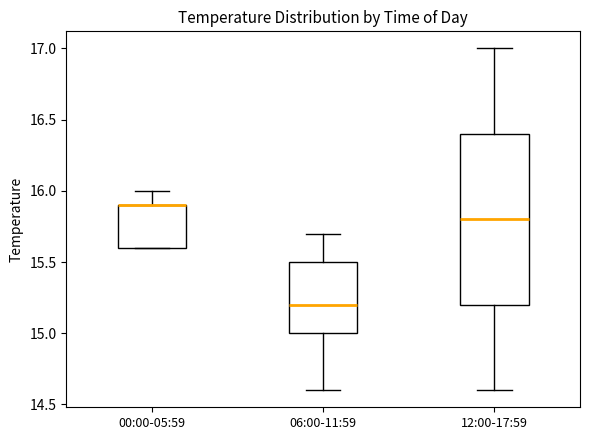

Reading left to right, transcribe this box plot: for each box, give where its median line is, the range the box spans, and where its two whiskers end, as read against the y-axis. The values are not printed on the chart, so give them approximately, as read against the axis.

00:00-05:59: median 15.9 (drawn on the box's upper edge), box 15.6 to 15.9, whiskers 15.6 to 16.0
06:00-11:59: median 15.2, box 15.0 to 15.5, whiskers 14.6 to 15.7
12:00-17:59: median 15.8, box 15.2 to 16.4, whiskers 14.6 to 17.0